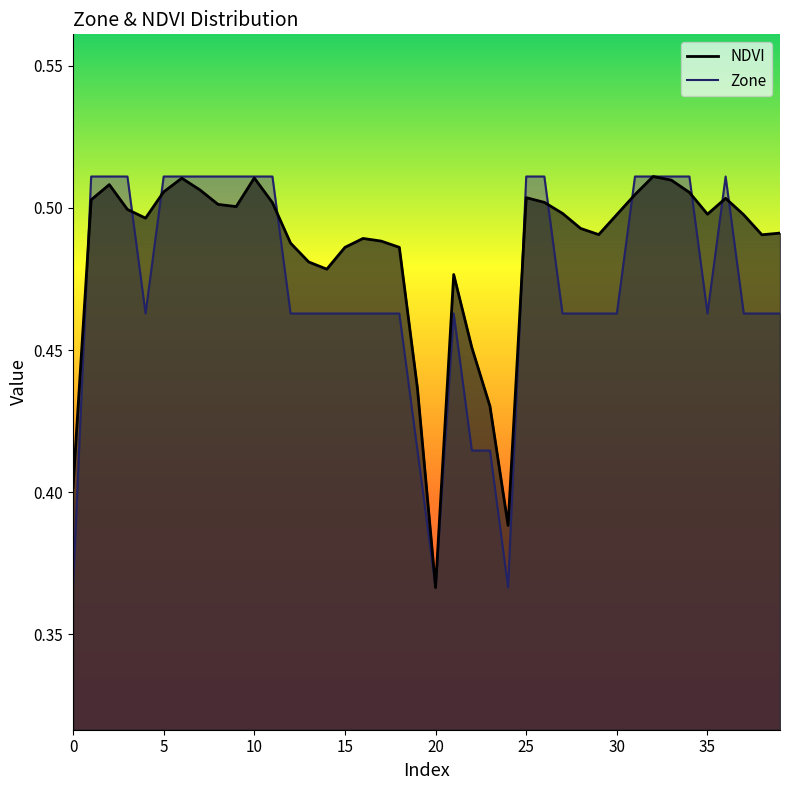

Where is the first local minimum for NDVI?

4